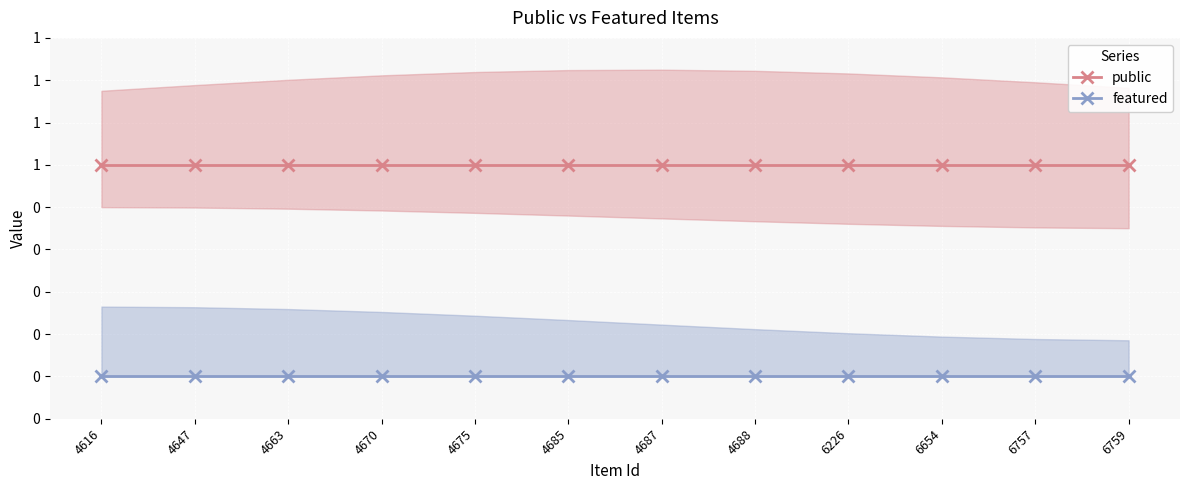

What is the value of the public point at the 3rd from the left?

1